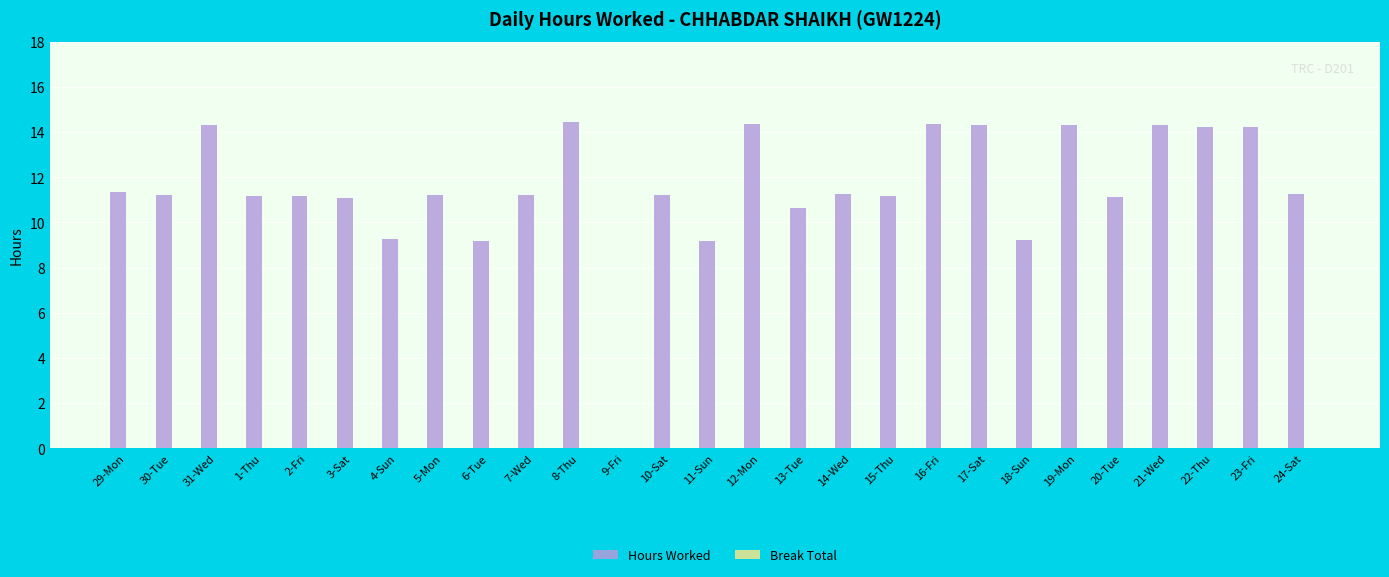

Approximately how many times larger is the value at 6-Tue compared to 18-Sun?

1.0